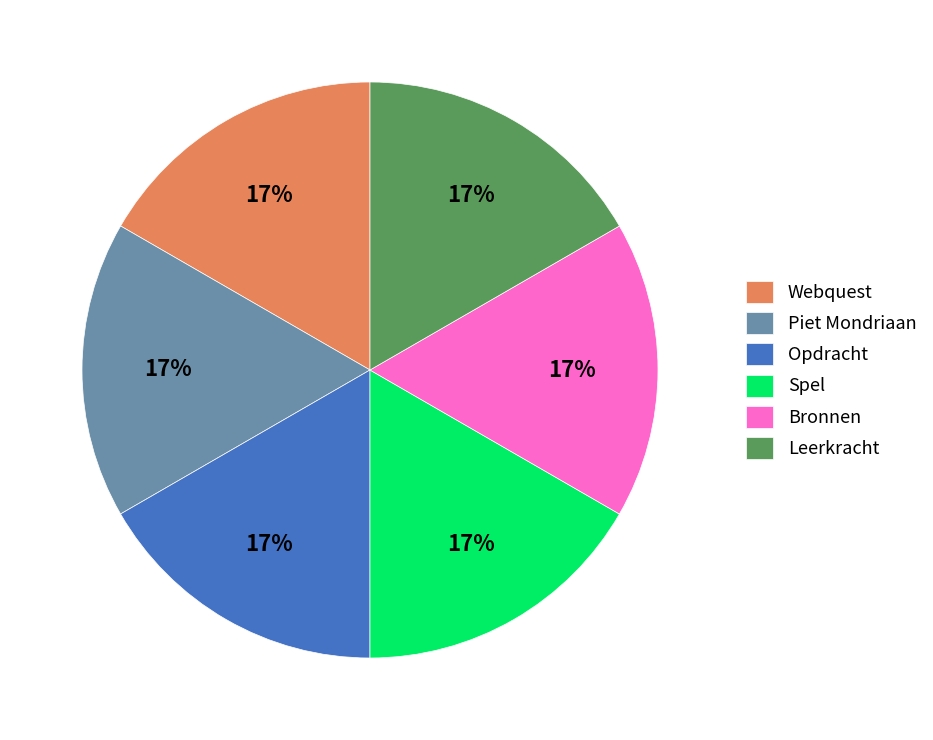

Is there a majority slice in this chart?

No